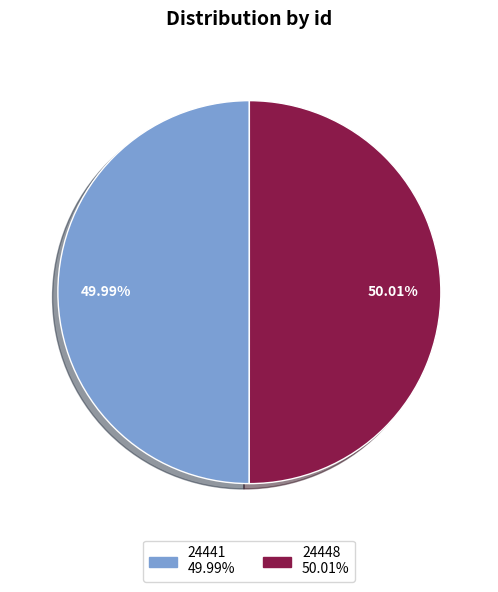

Is there a majority slice in this chart?

Yes